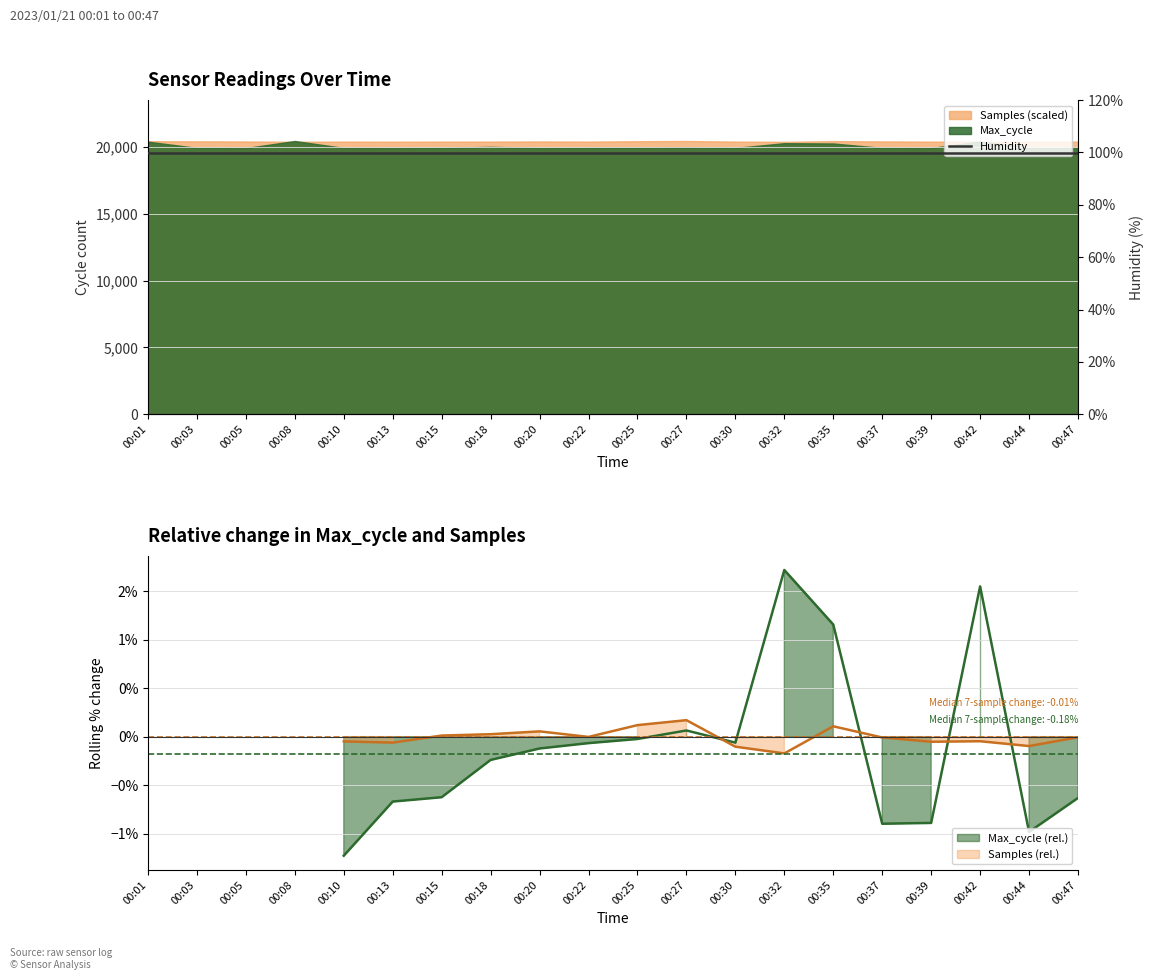

How many positive values does the Max_cycle (rel.) series have?

4